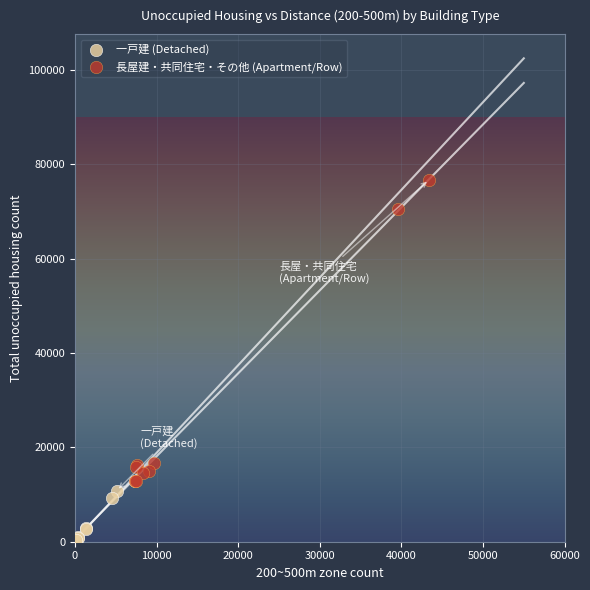

Which series reaches the minimum Y coordinate?

一戸建 (Detached)